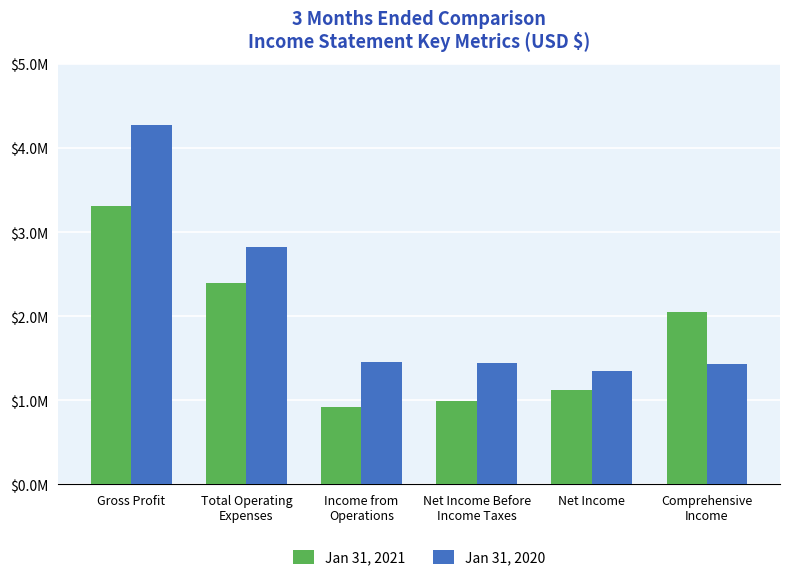

At how many categories does at least one series exceed 3746801?

1